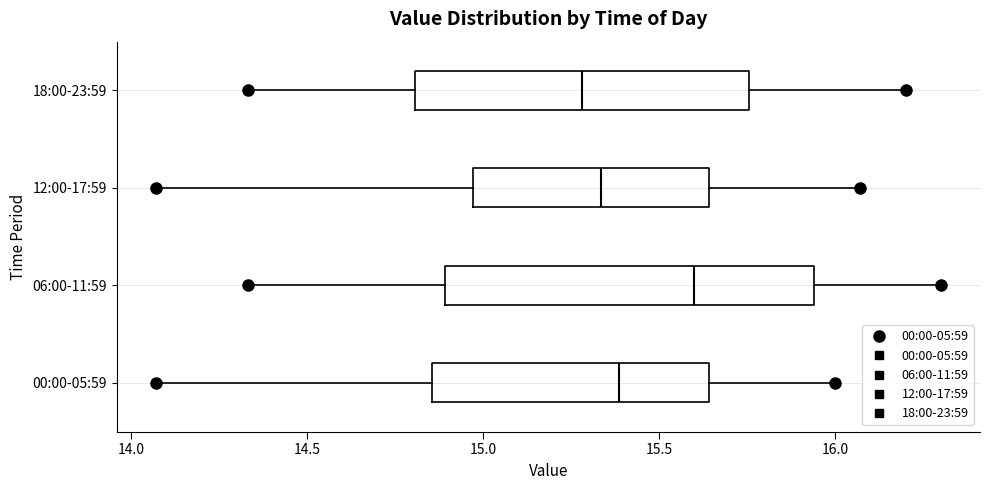

Reading bottom to top, transcribe this box plot: for each box, give where its median line is, the range the box spans, and where its two whiskers end, as read against the x-axis. The values are not printed on the chart, so give them approximately, as read against the axis.

00:00-05:59: median 15.40, box 14.85 to 15.65, whiskers 14.05 to 16.00
06:00-11:59: median 15.60, box 14.90 to 15.95, whiskers 14.35 to 16.30
12:00-17:59: median 15.35, box 14.95 to 15.65, whiskers 14.05 to 16.05
18:00-23:59: median 15.30, box 14.80 to 15.75, whiskers 14.35 to 16.20